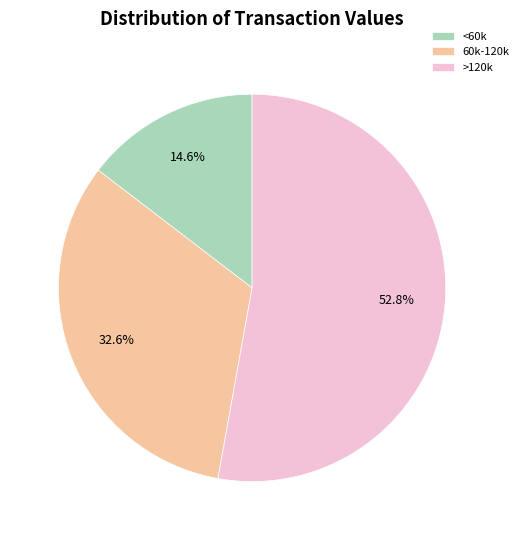

Which category has the biggest portion of the pie?

>120k